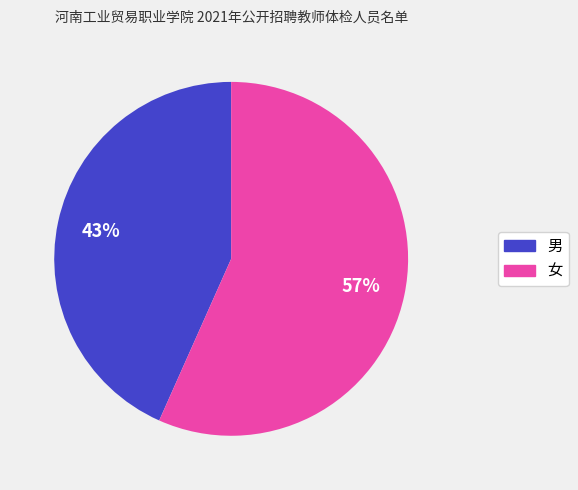

Which slice is the largest?

女